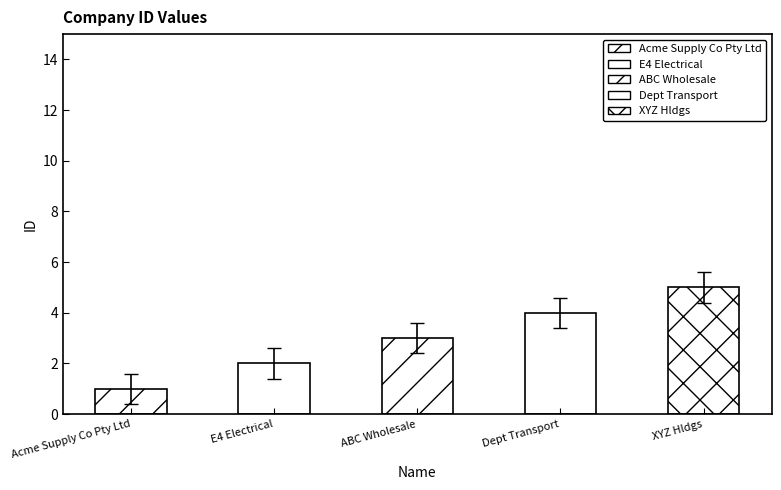

What is the label of the 1st bar from the left?

Acme Supply Co Pty Ltd